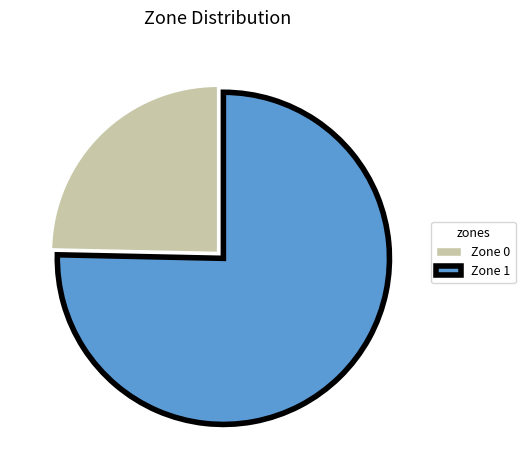

Do Zone 0 and Zone 1 together represent more than half of the pie?

Yes